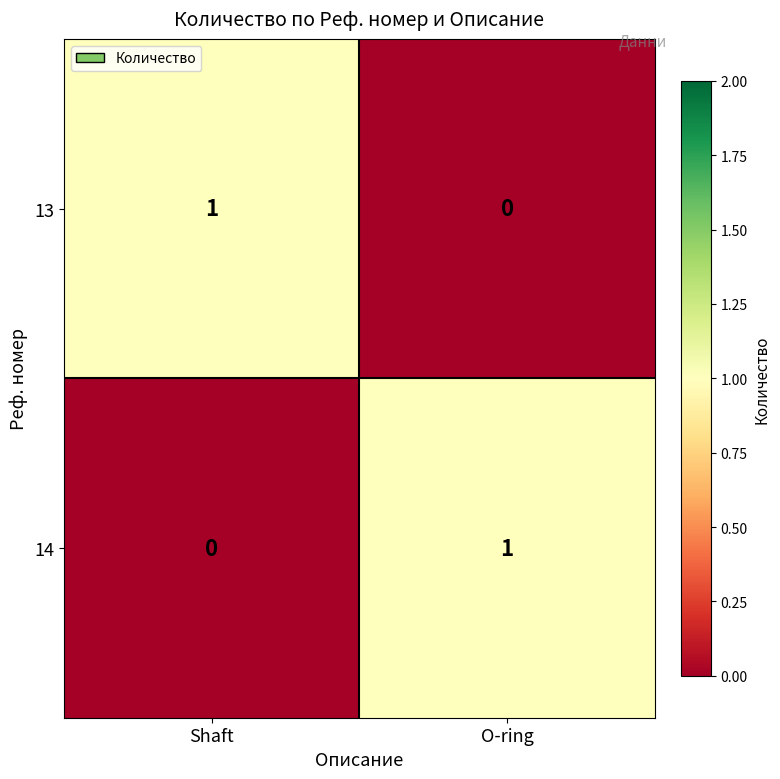

Which category has the lowest value in the 13 series?

O-ring